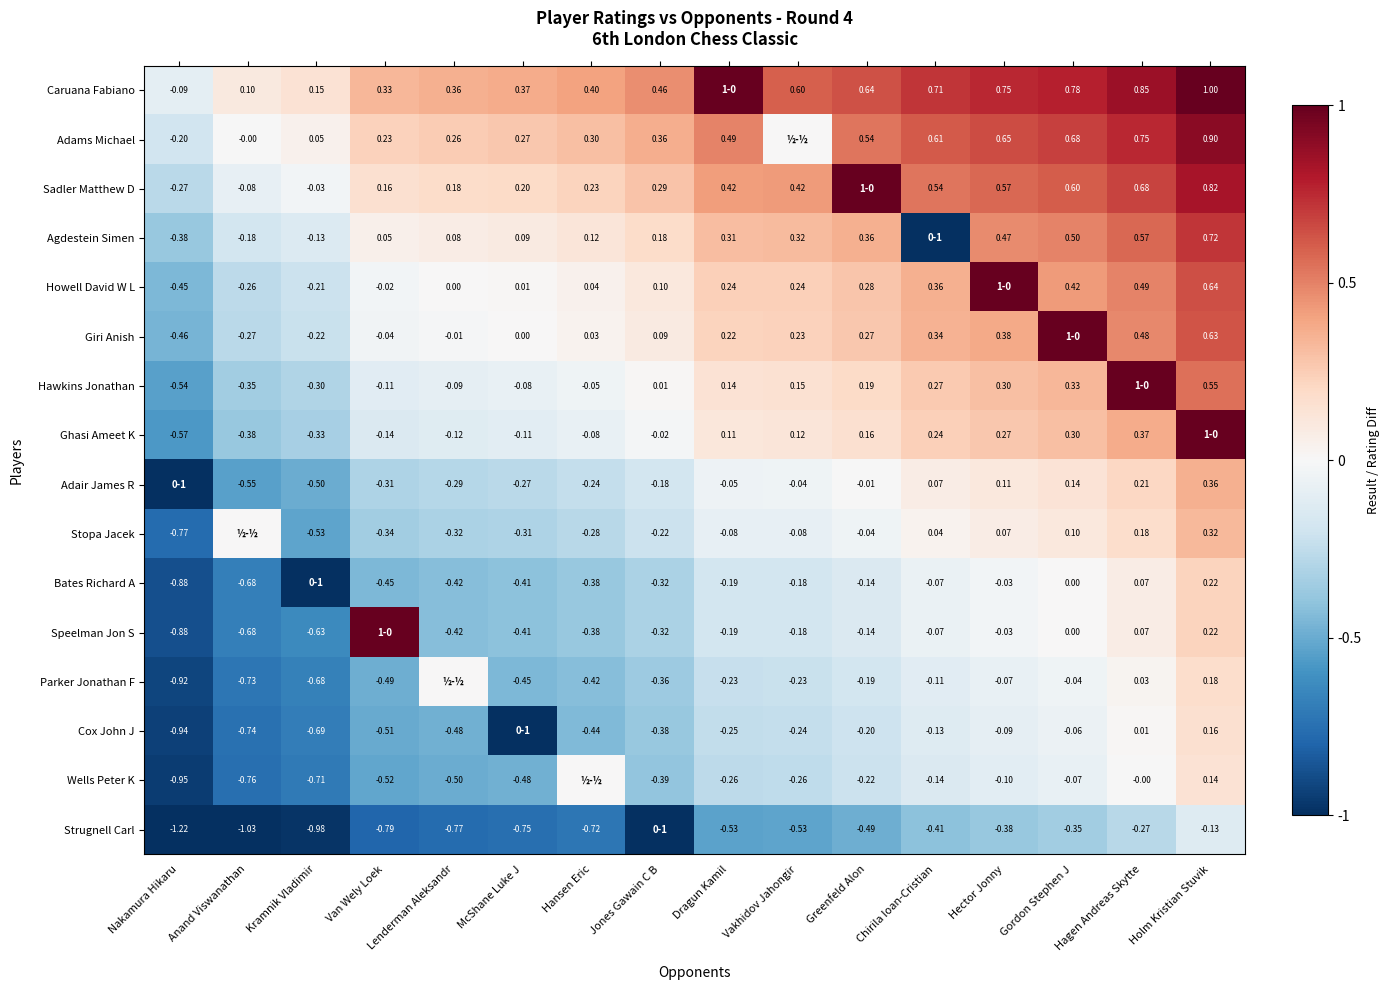

Between Hector Jonny and Jones Gawain C B, which is larger?

Hector Jonny